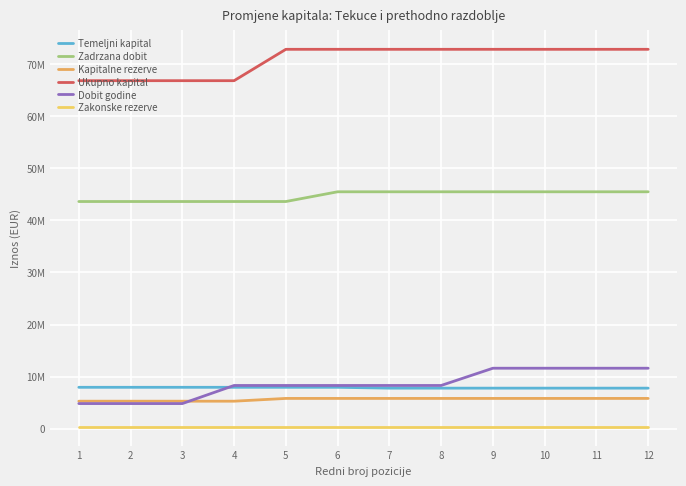

Does the chart display data point markers on the line(s)?

No